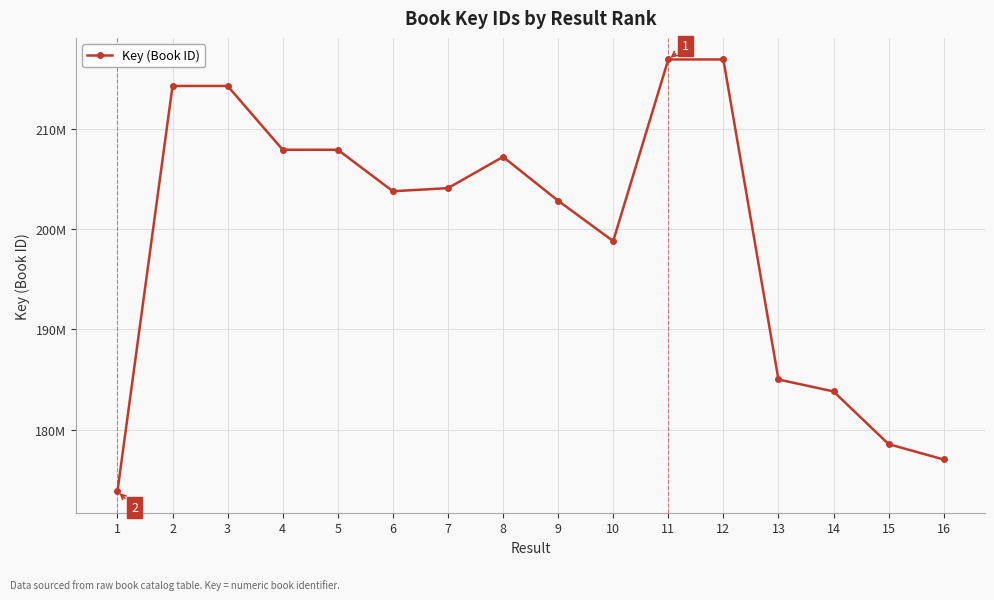

Is it true that the value at 12 is 119788680?

False